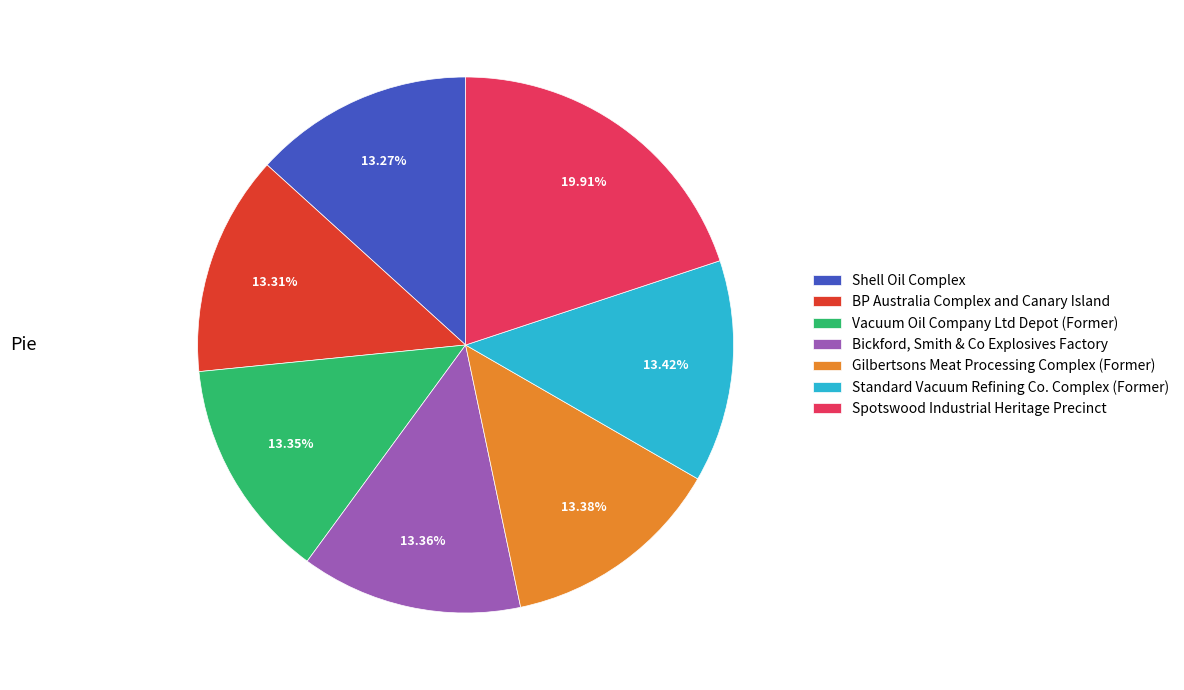

What is the largest slice in the pie chart?

Spotswood Industrial Heritage Precinct